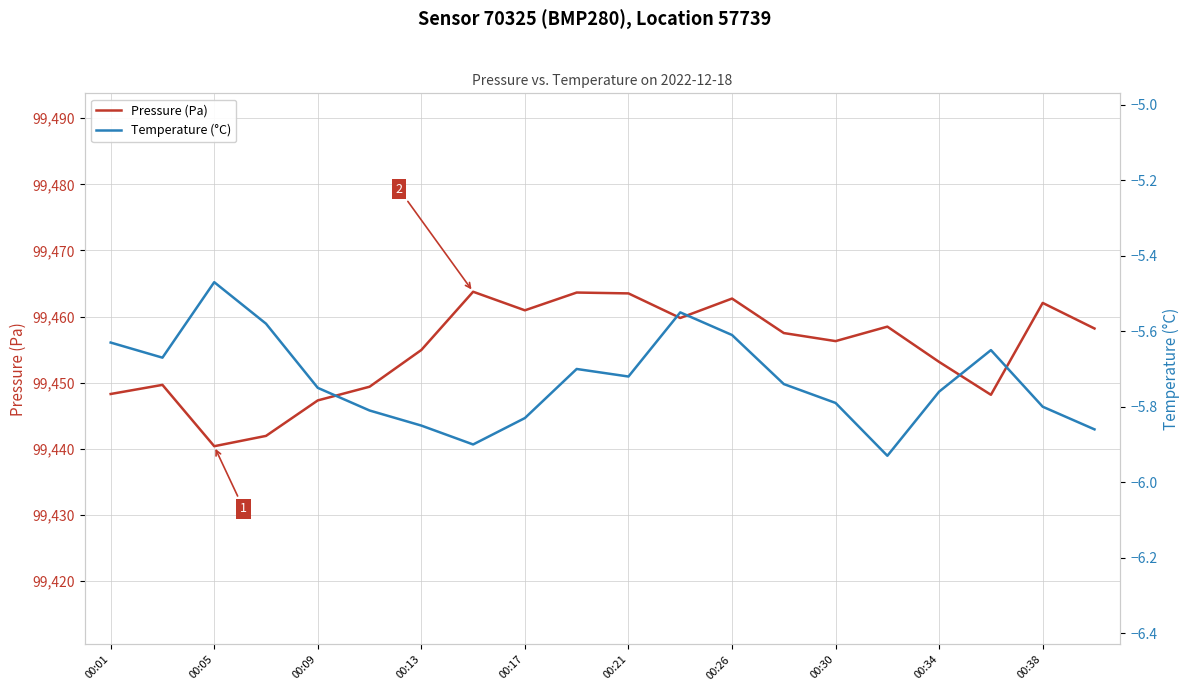

The Pressure (Pa) series shows 99462.7 at 00:26. True or false?

True